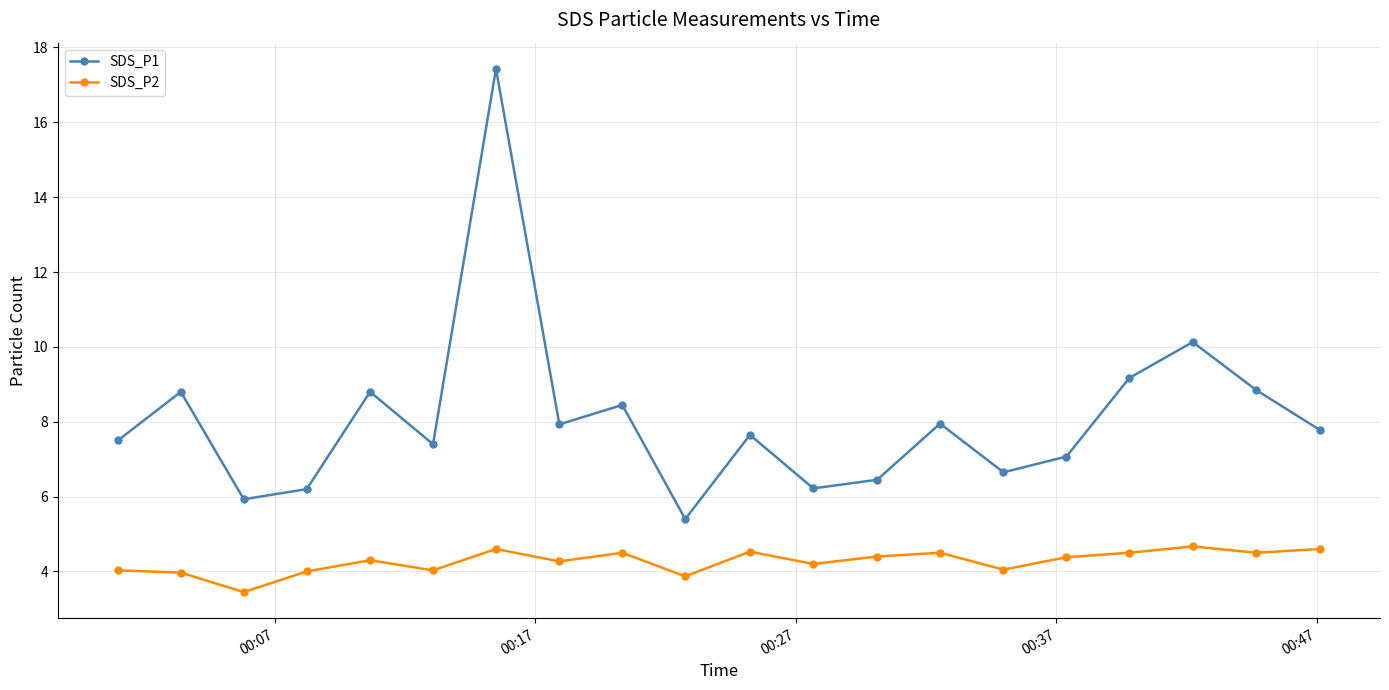

Which series has the largest range (max minus min)?

SDS_P1